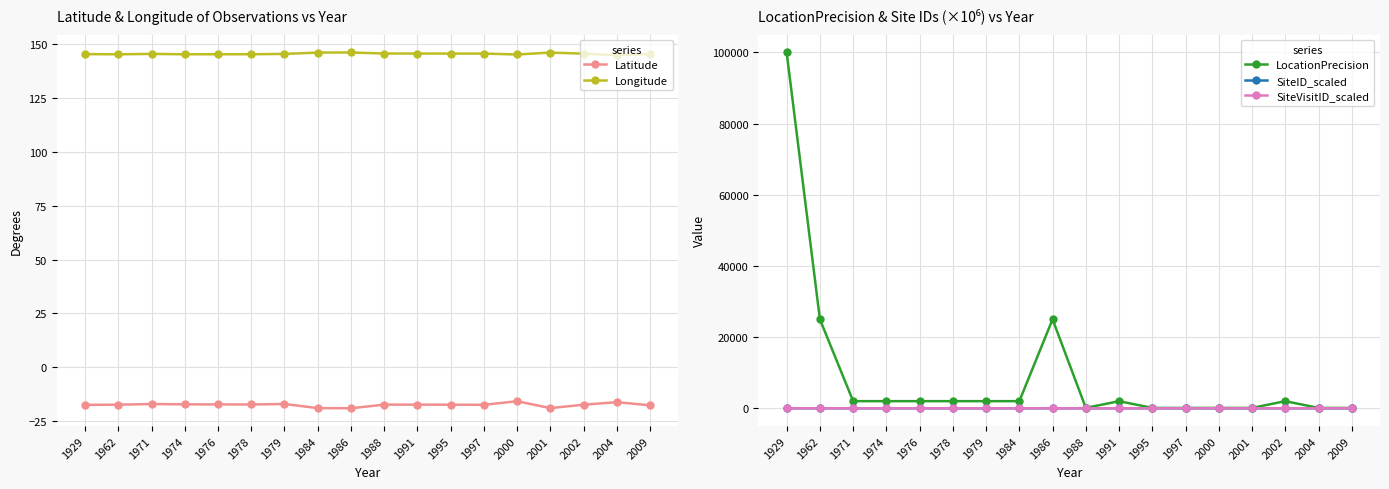

Where is SiteVisitID_scaled nearest to the value 1?

1971